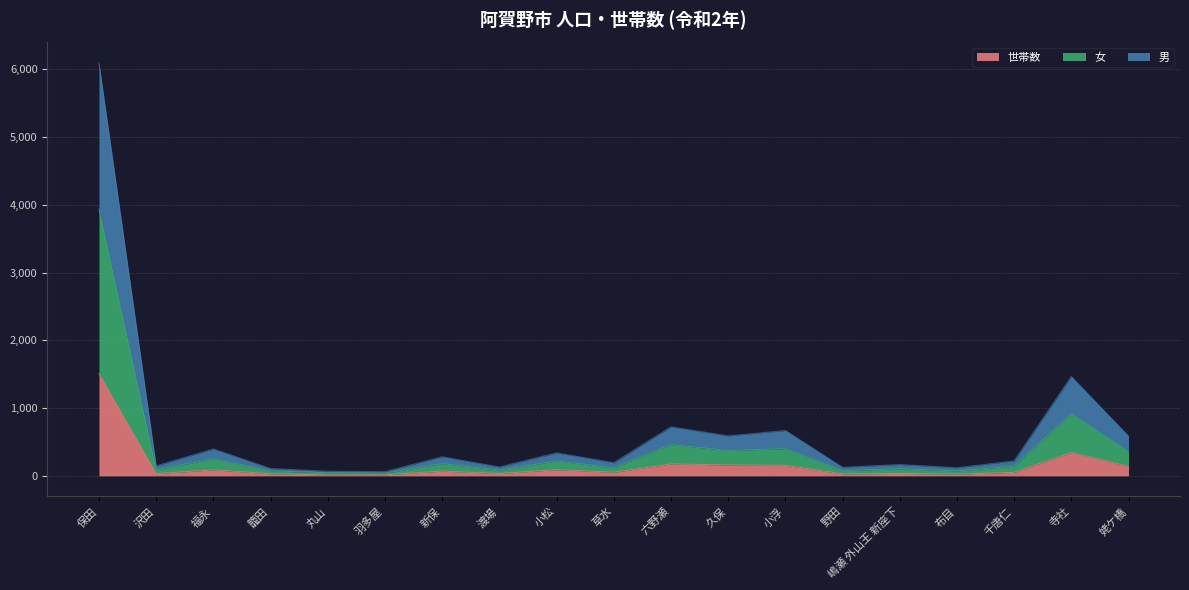

Which category has the highest value in the 世帯数 series?

保田